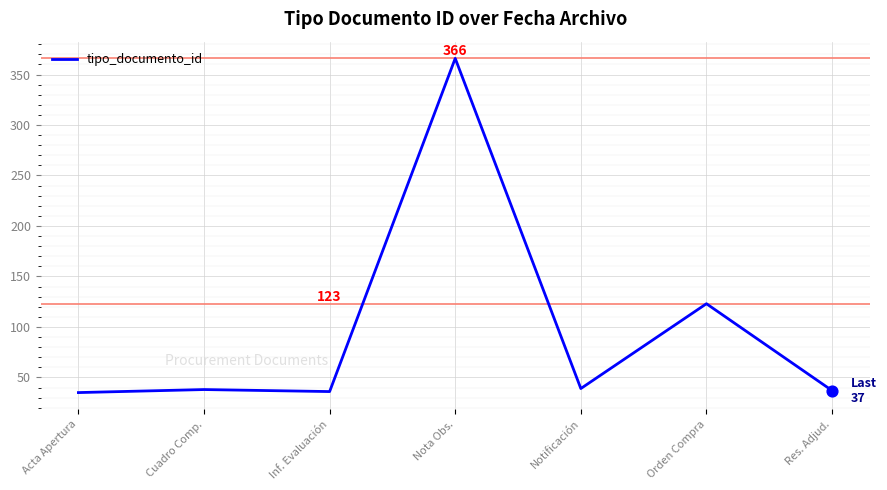

Which has a higher value, Orden Compra or Cuadro Comp.?

Orden Compra